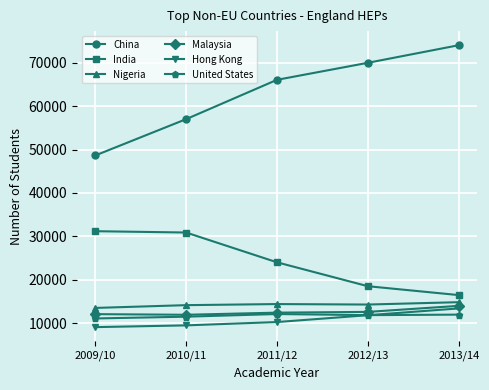

True or false: Hong Kong and Nigeria intersect in this chart.

False